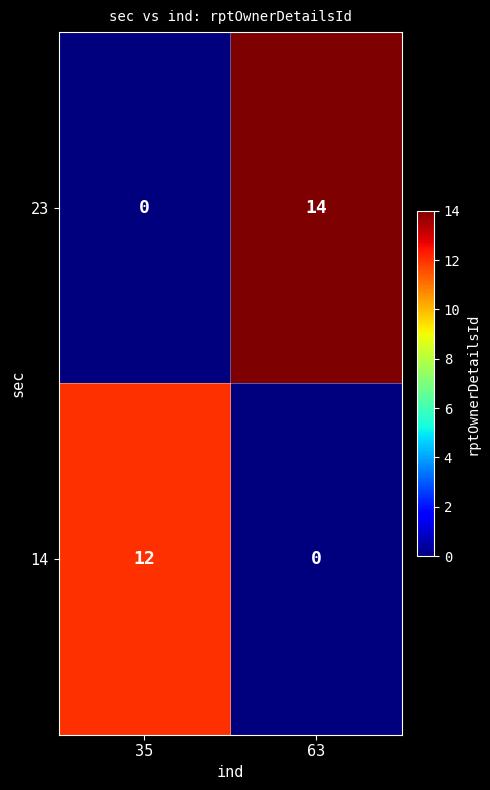

What is the maximum value for 14?

12